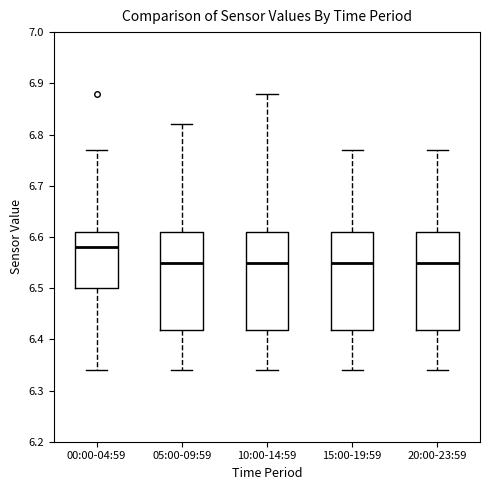

Where does the upper whisker of the box for 10:00-14:59 end on the y-axis? The values are not printed on the chart, so give them approximately, as read against the axis.

6.88